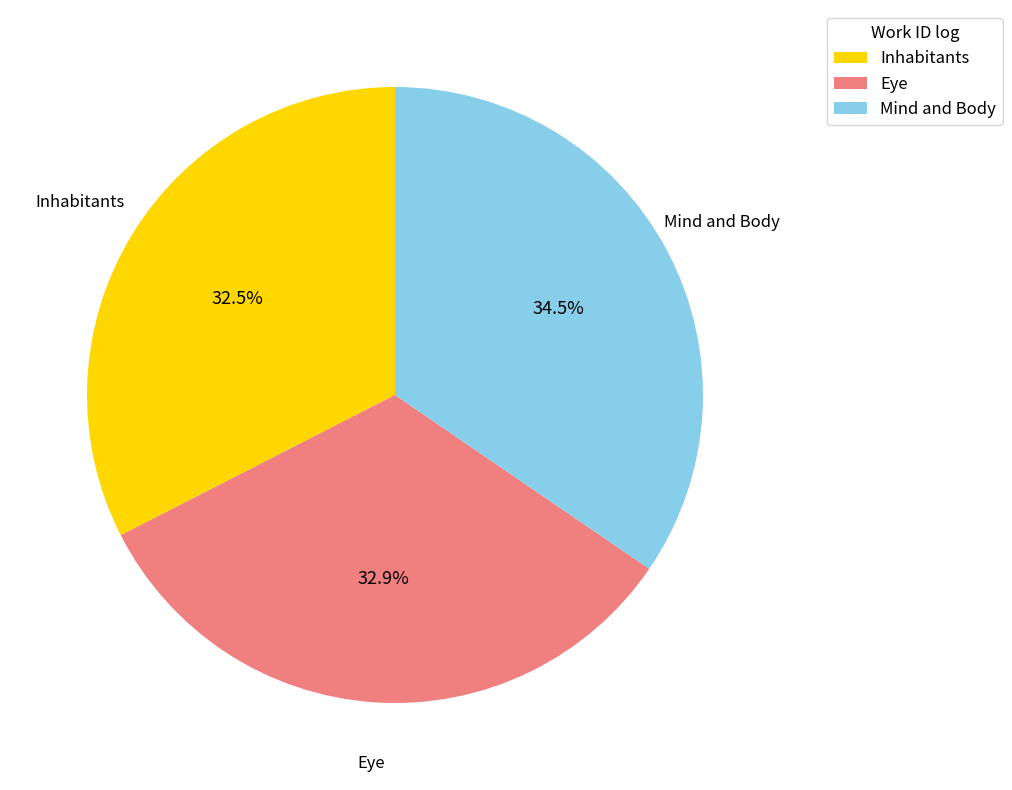

What portion of the pie excludes Mind and Body?

65.5%